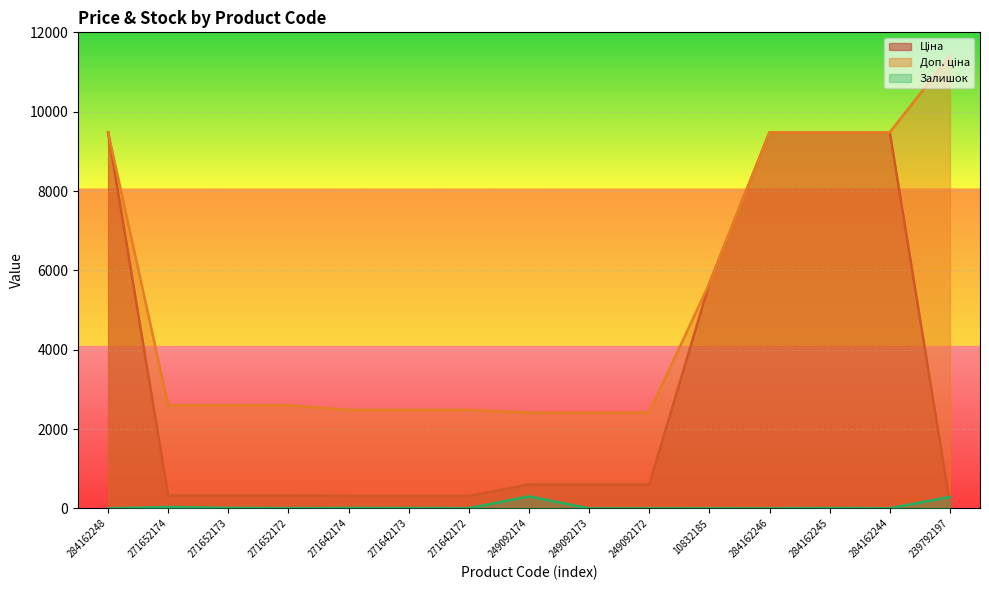

How many lines are shown in the chart?

3